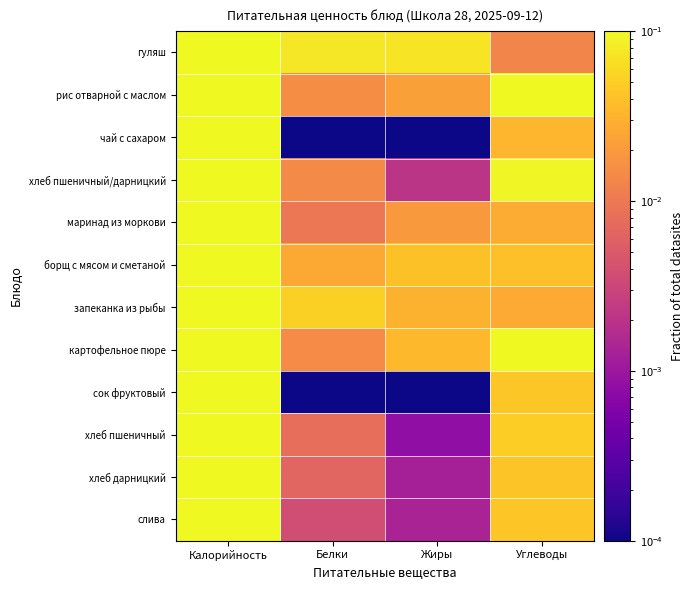

At which category is the sum across all series the highest?

Калорийность